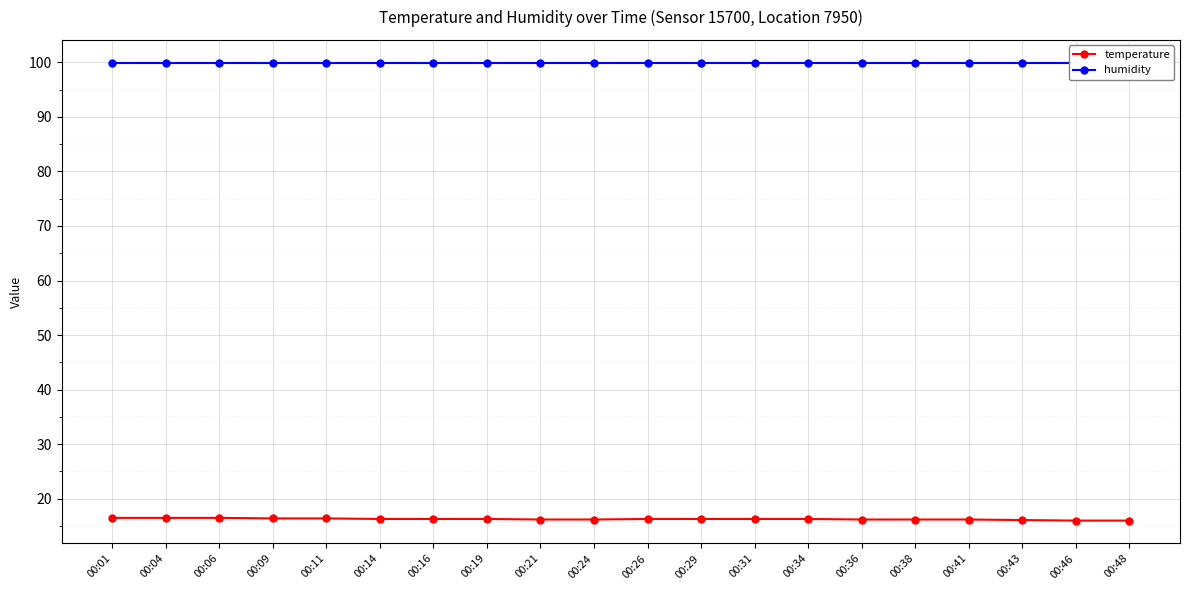

What is the value of the humidity point at the 6th from the left?

99.9